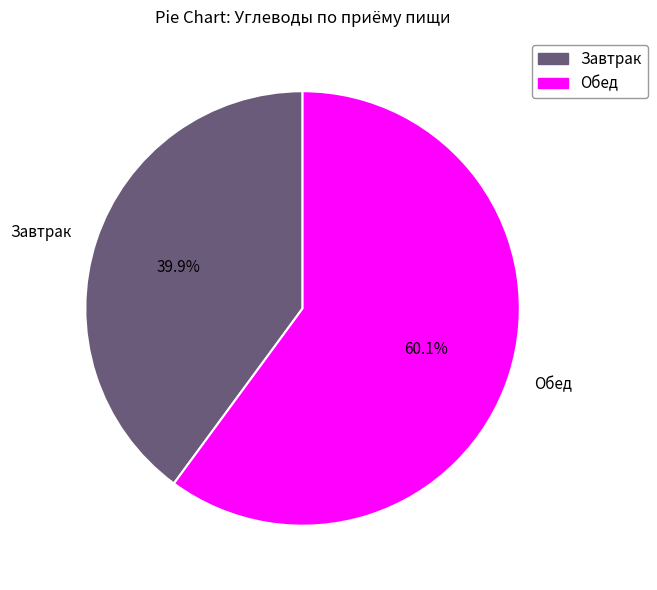

To the nearest percent, what portion does Завтрак represent?

40%